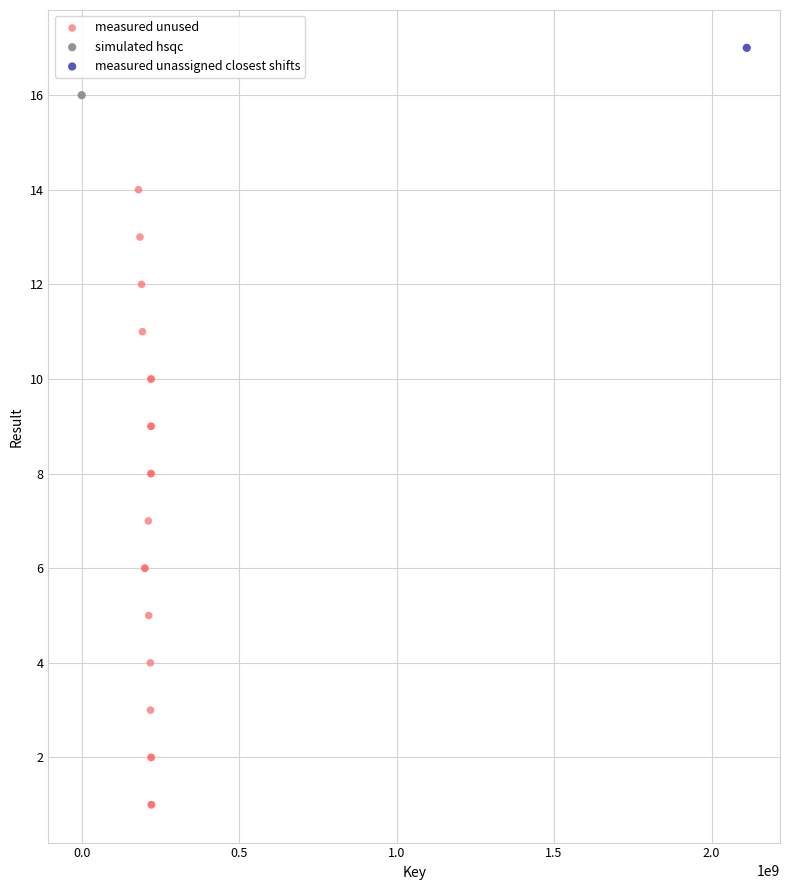

What are all the series names shown in the legend?

measured unused, simulated hsqc, measured unassigned closest shifts